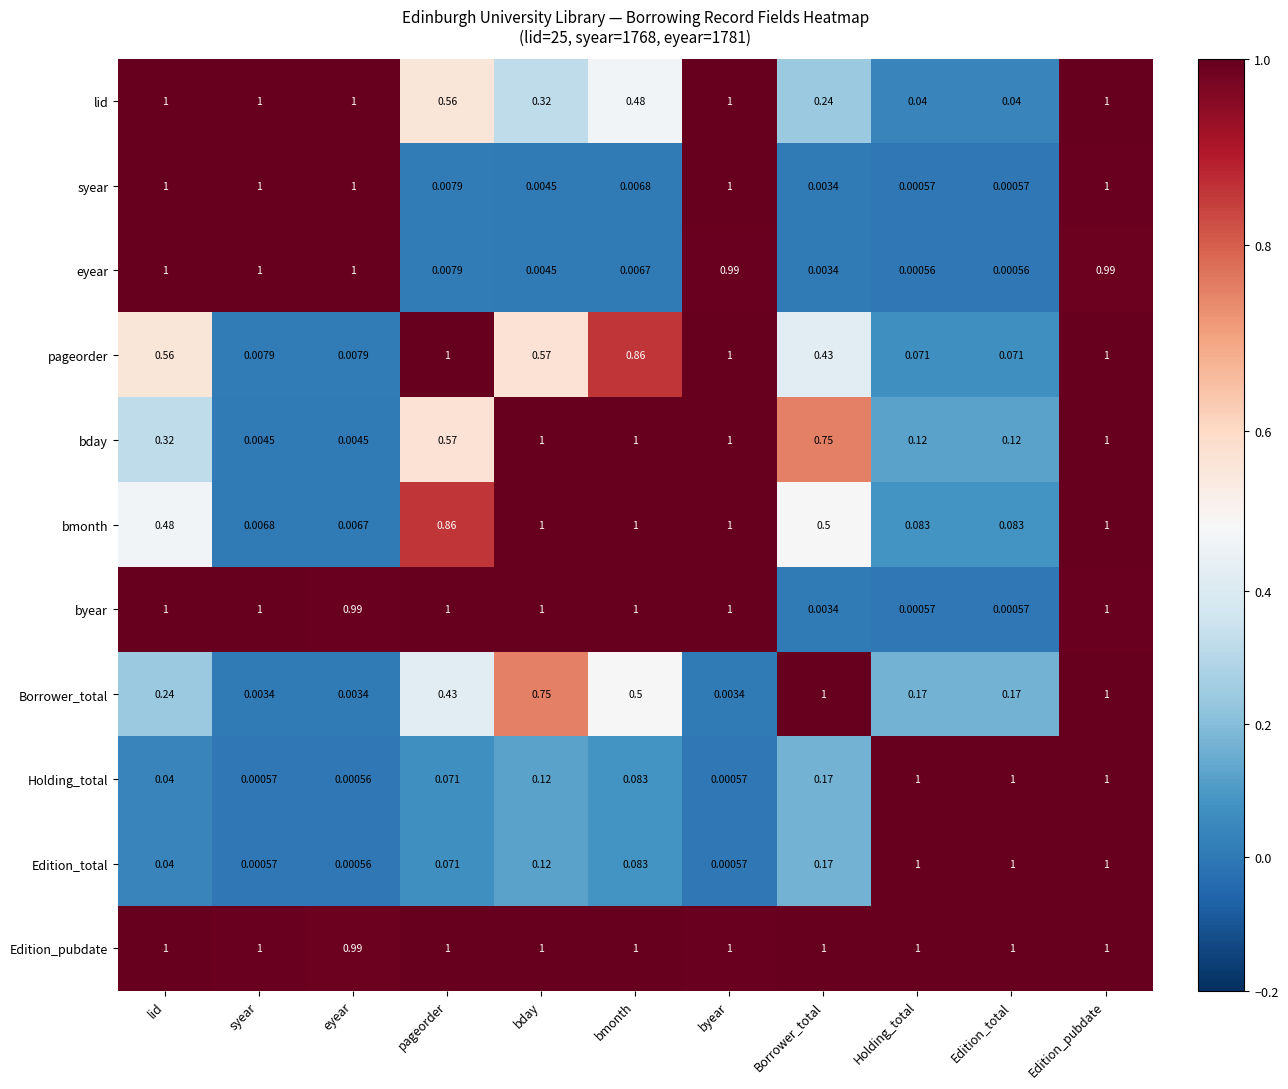

Between bday and Borrower_total, which series saw the biggest shift?

byear